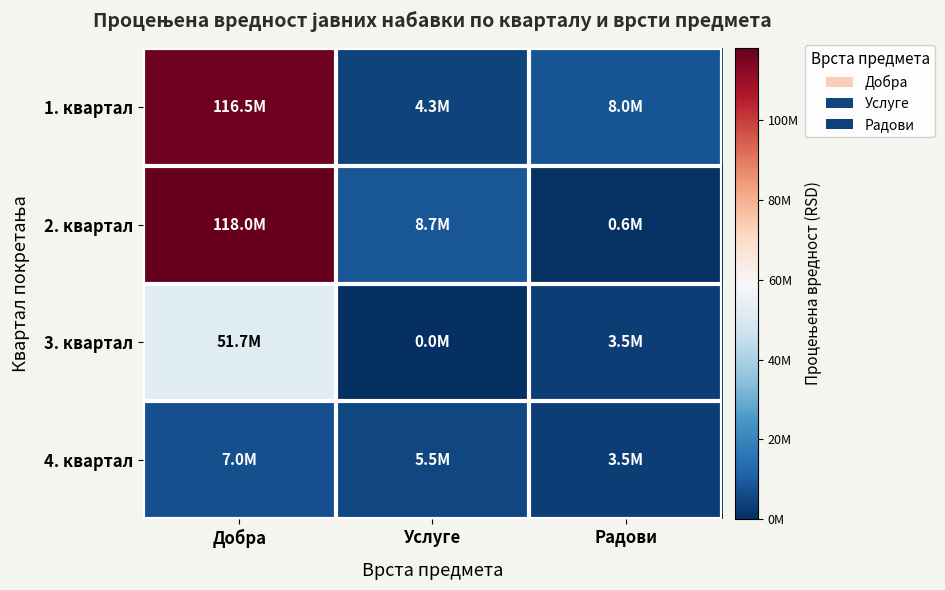

Reading left to right, transcribe all the data shown in this chart.

1. квартал: Добра=116550000	Услуге=4350000	Радови=8000000
2. квартал: Добра=118050000	Услуге=8700000	Радови=600000
3. квартал: Добра=51700000	Услуге=0	Радови=3500000
4. квартал: Добра=7000000	Услуге=5500000	Радови=3500000